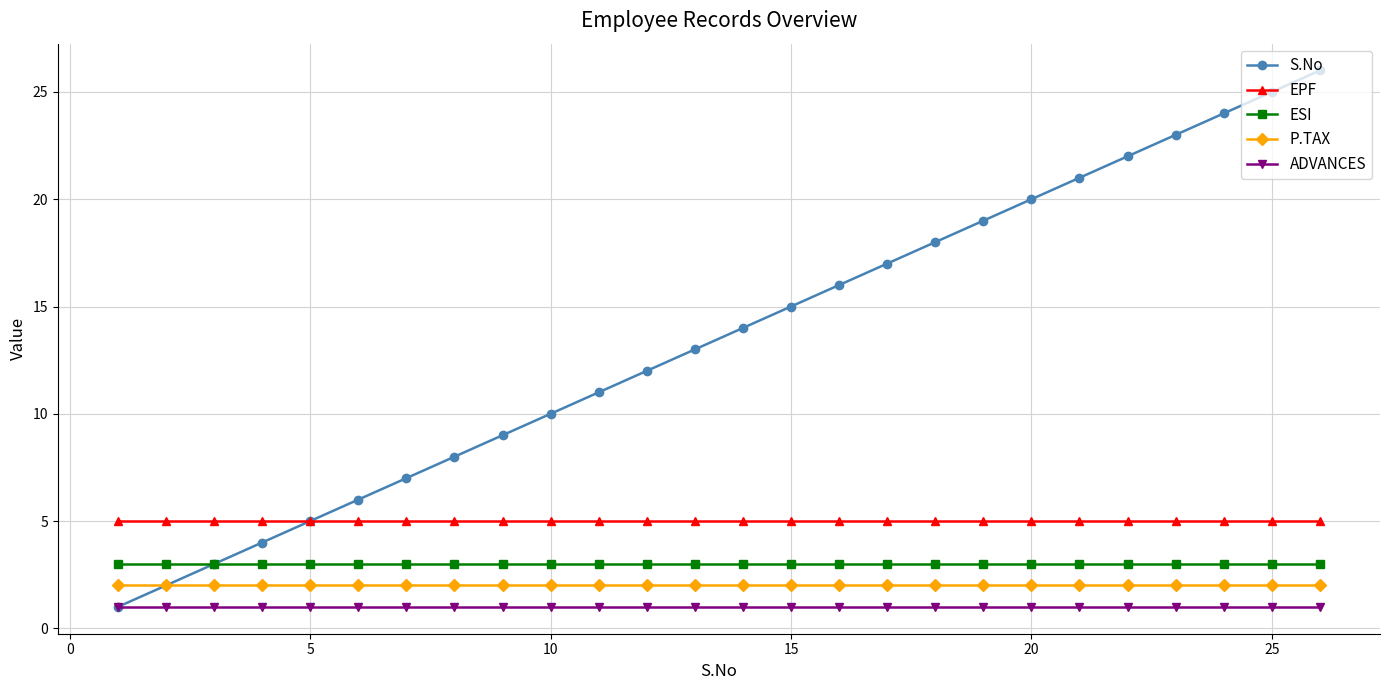

What is the lowest value of the S.No series?

1